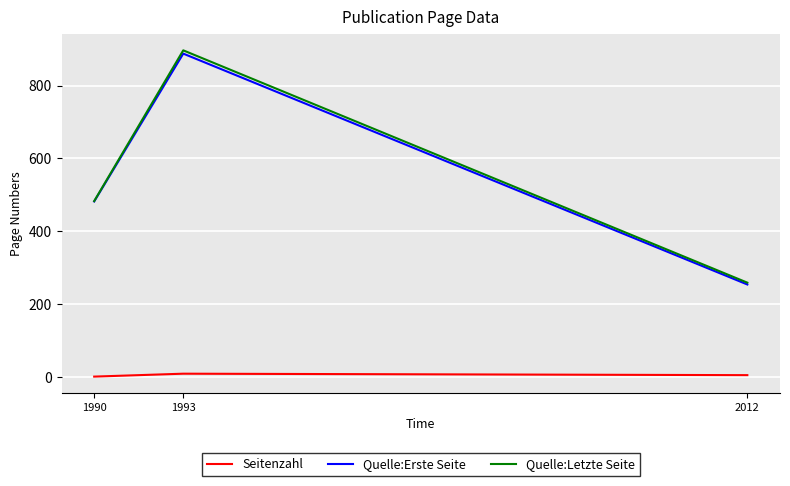

How many categories are shown in the chart?

3